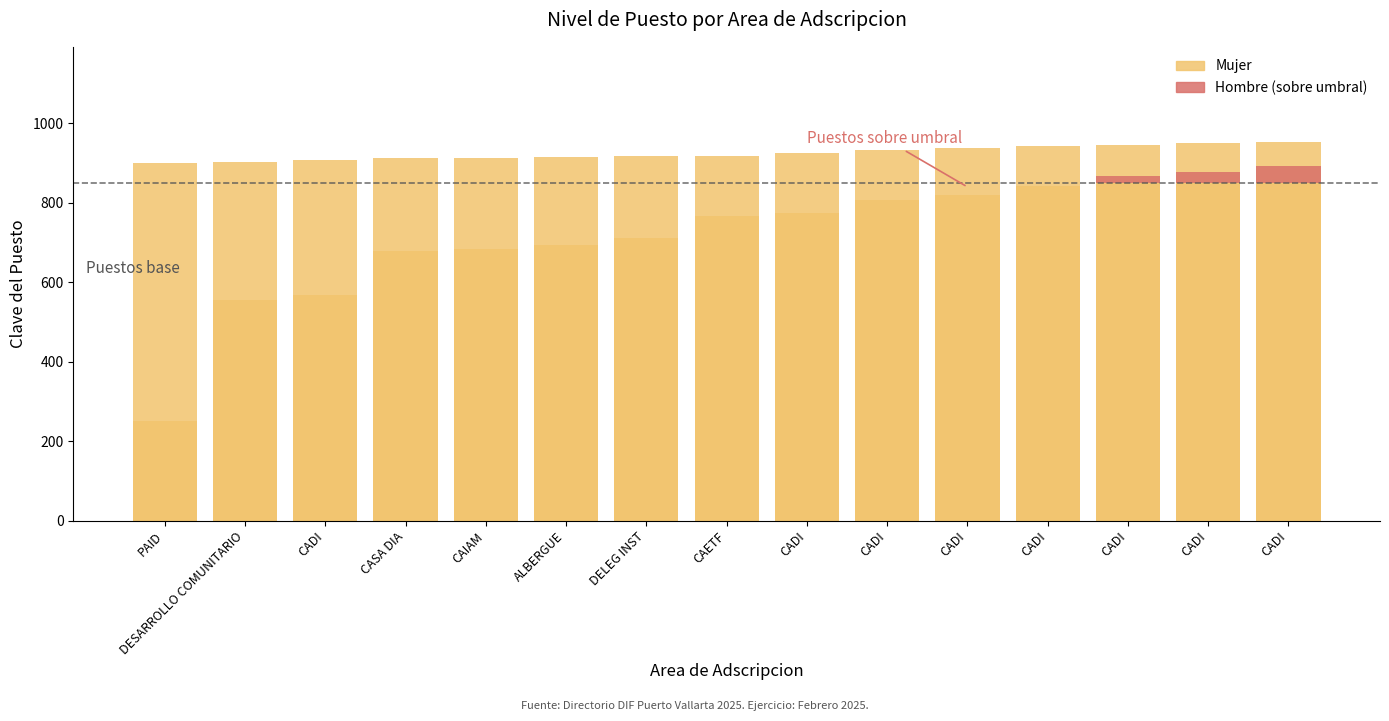

Where is Mujer nearest to the value 927?

CADI